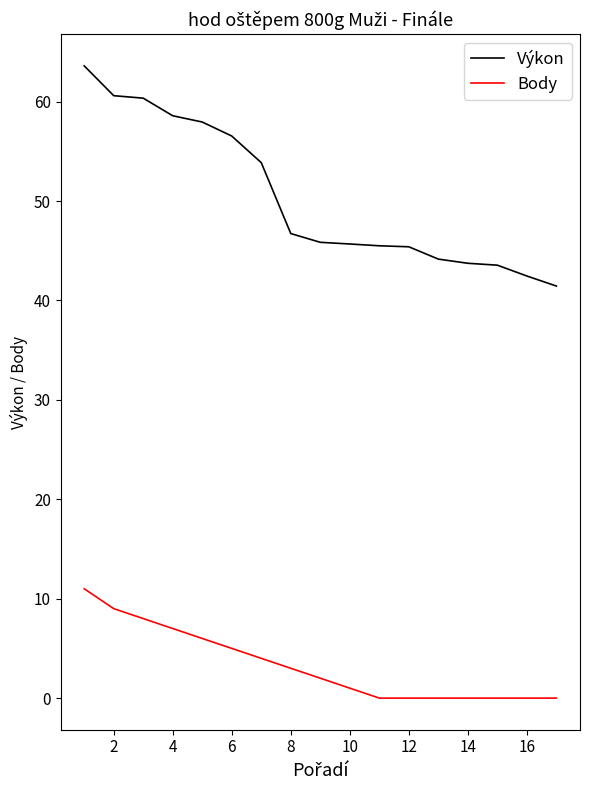

Rank the series by their maximum value, from lowest to highest.

Body, Výkon